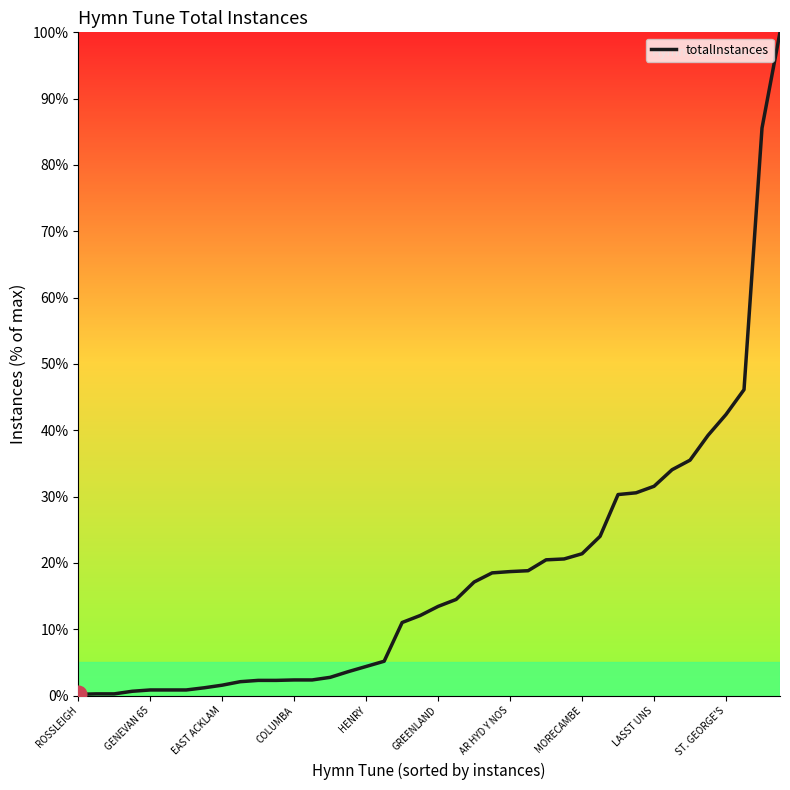

What is the difference between the maximum and minimum values?

99.8